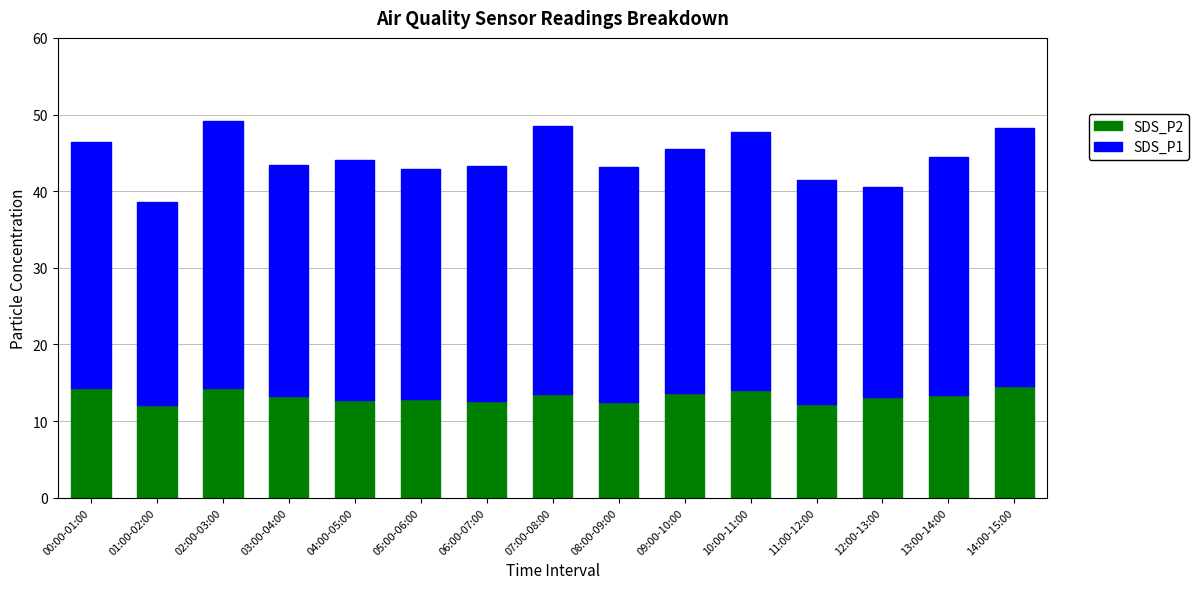

The SDS_P2 series shows 22.6 at 07:00-08:00. True or false?

False